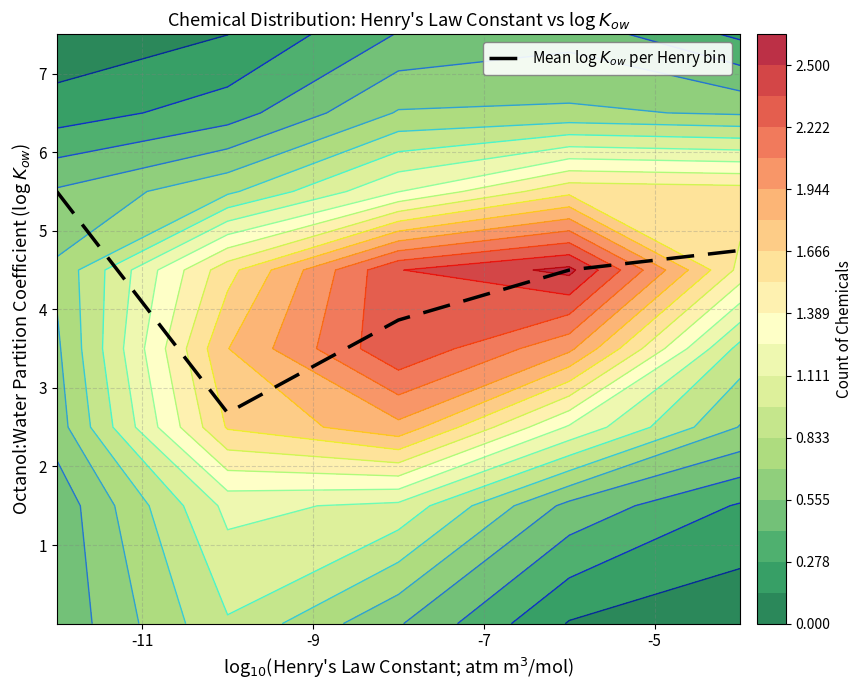

What is the greatest value displayed?

5.5